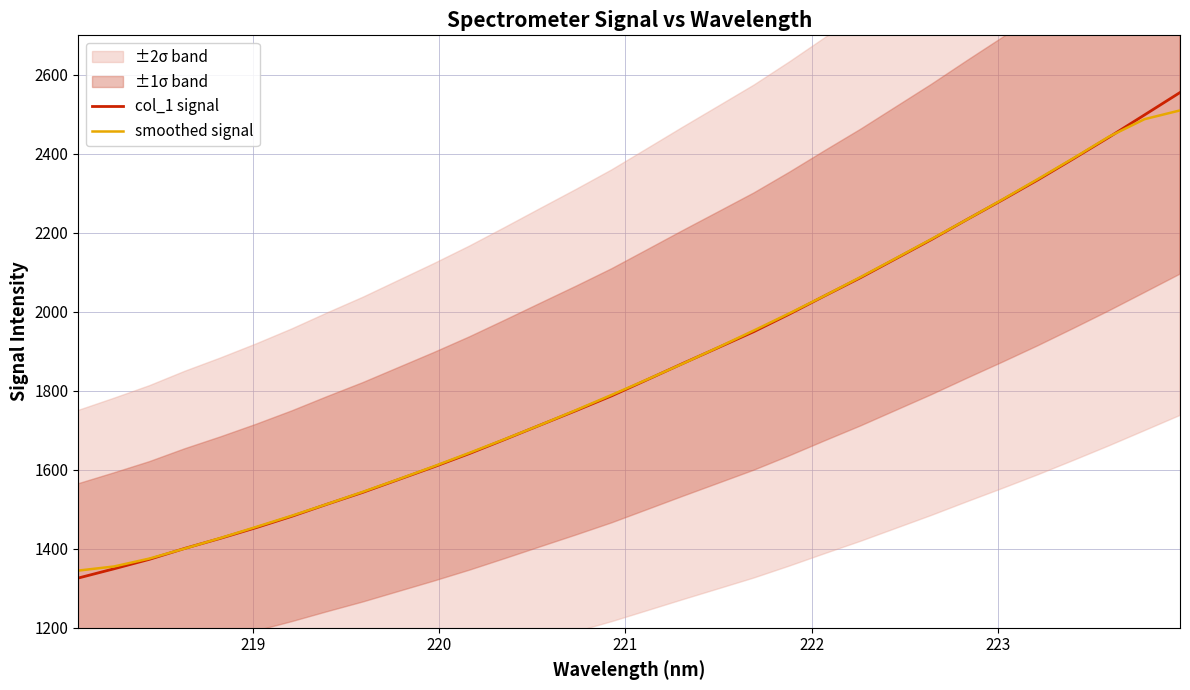

What is the value of the smoothed signal point at the 8th from the left?

1513.5